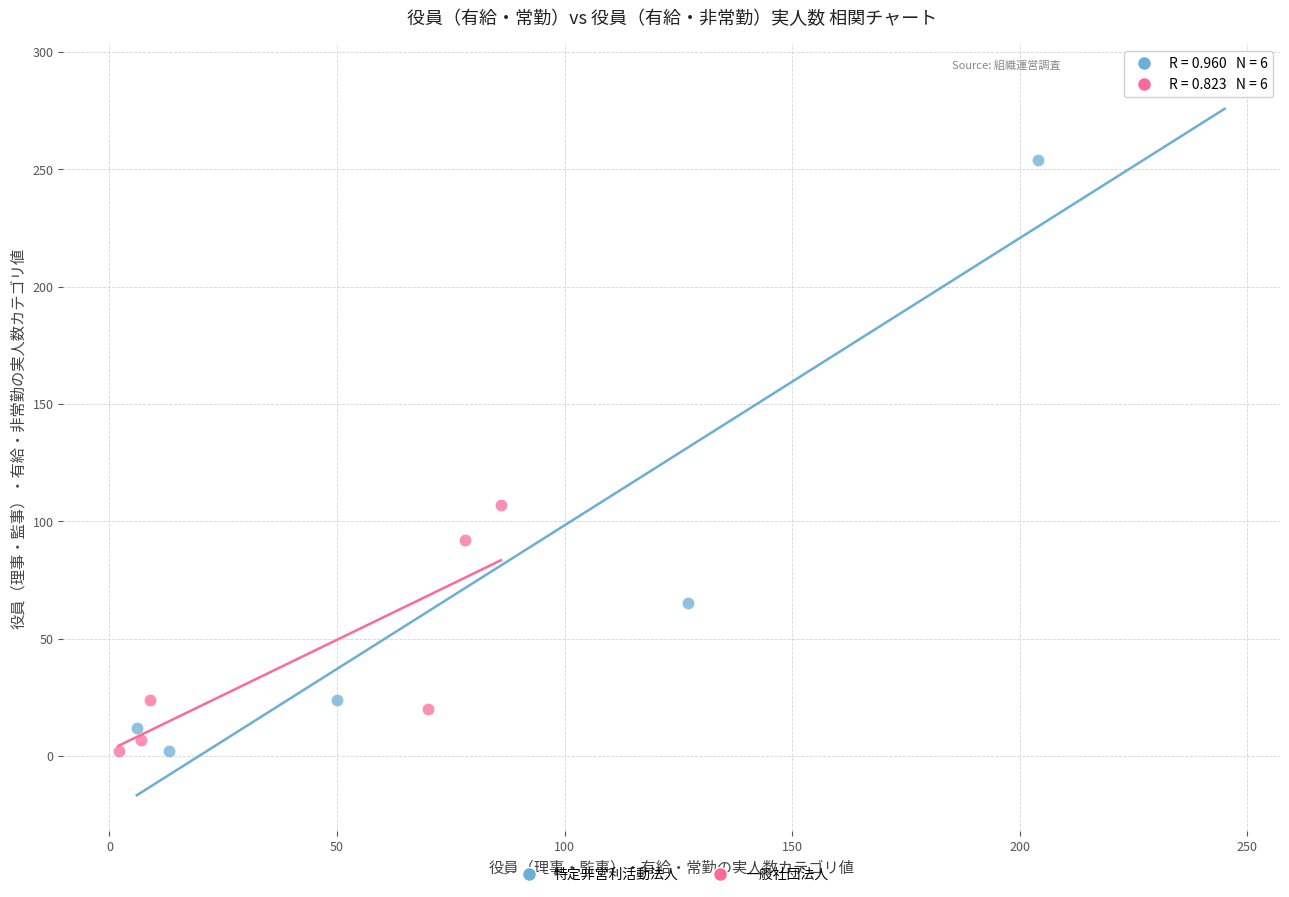

Which series has the widest spread of Y values?

特定非営利活動法人